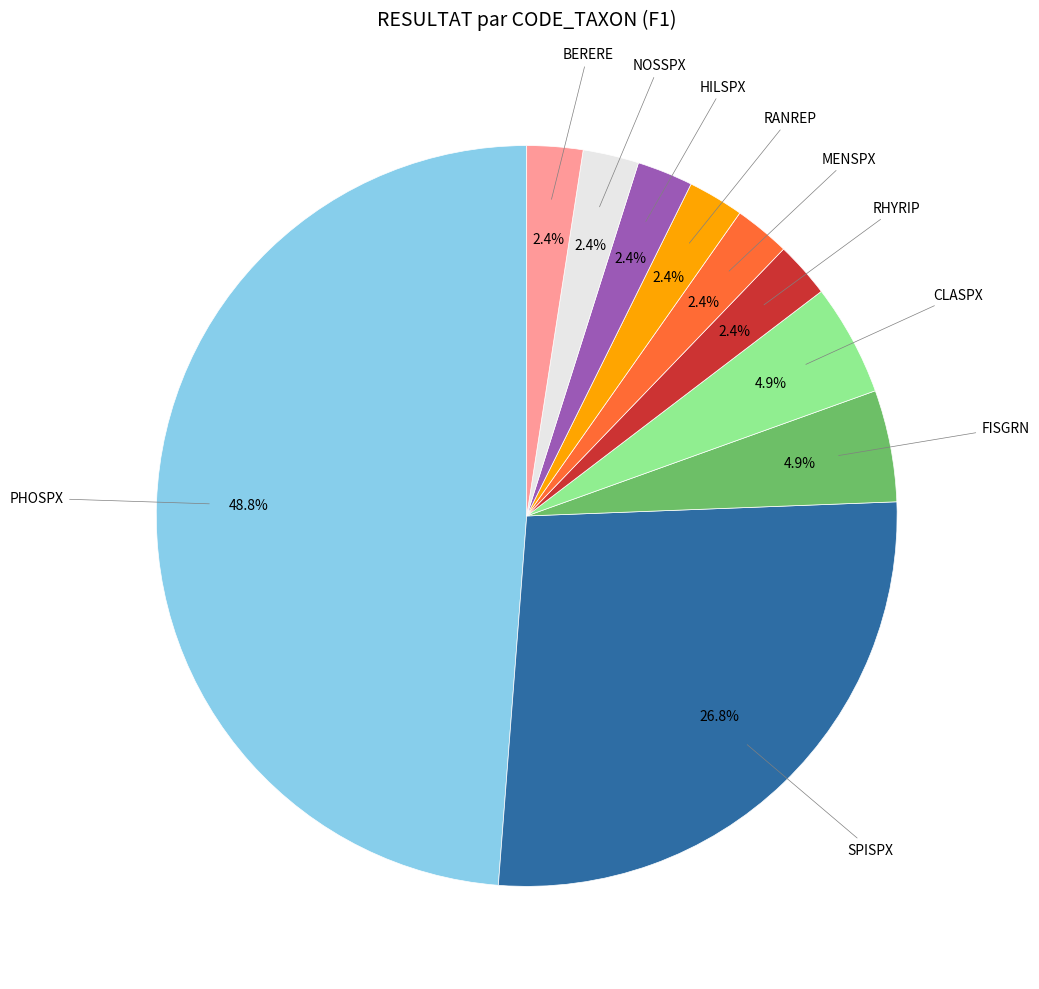

Is there any slice that represents more than half of the pie?

No